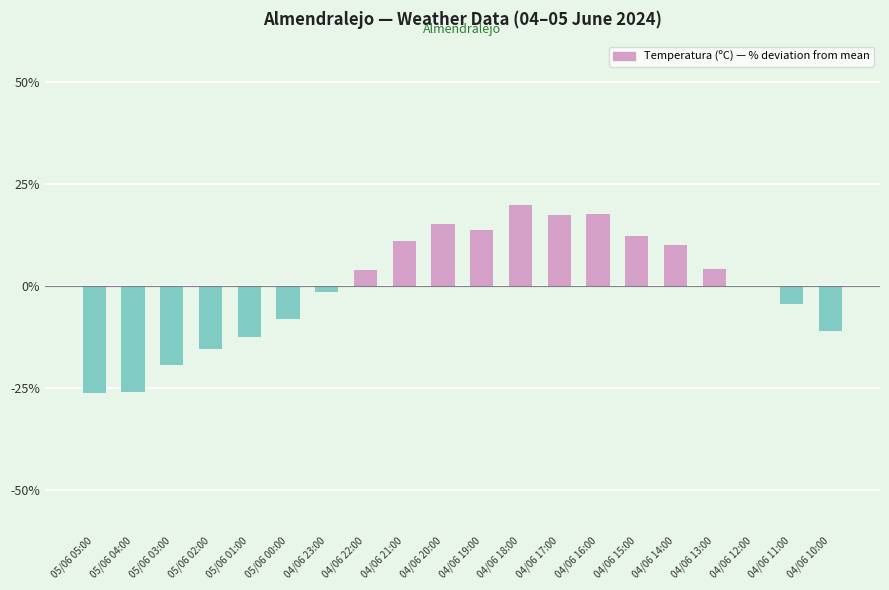

What is the maximum value shown in the chart?

19.8